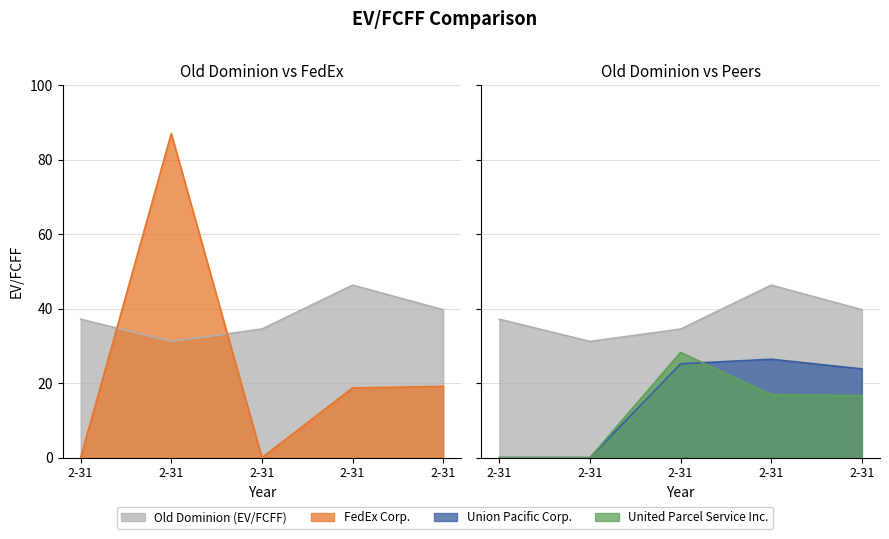

Rank the series by their maximum value, from highest to lowest.

FedEx Corp., Old Dominion (EV/FCFF), United Parcel Service Inc., Union Pacific Corp.